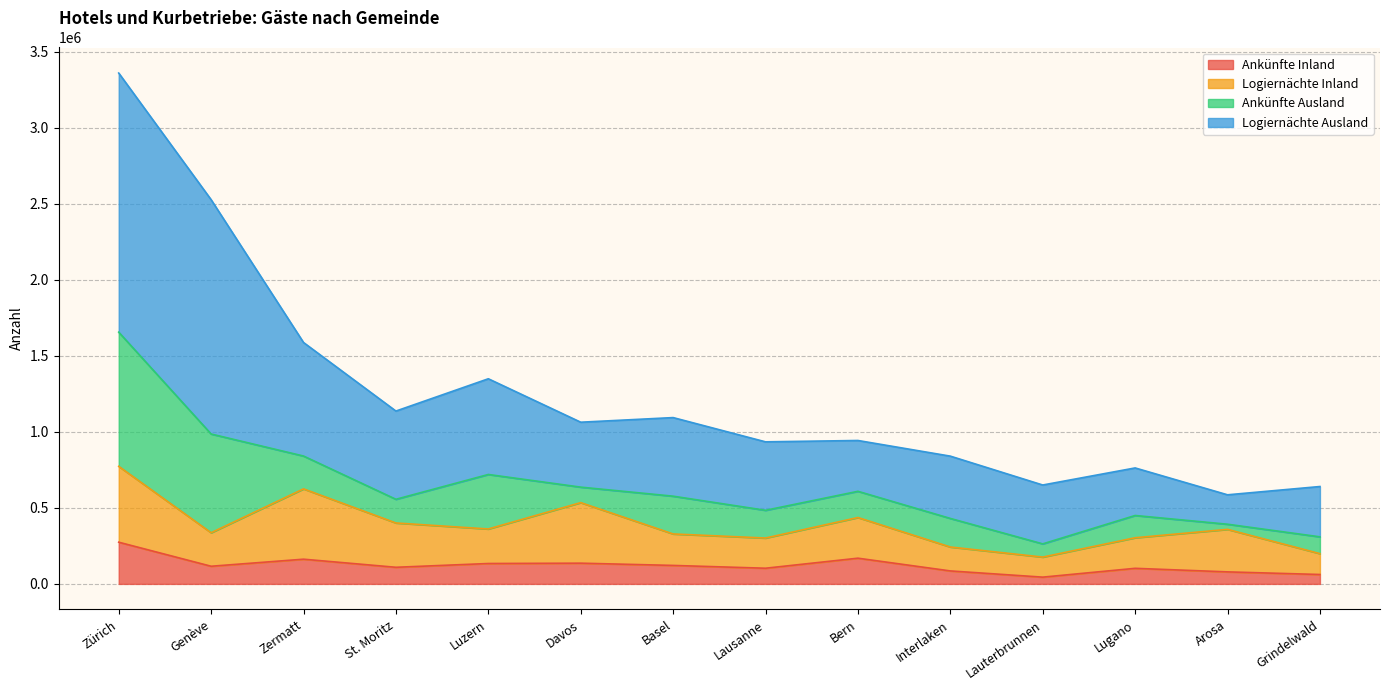

At which category is the sum across all series the highest?

Zürich